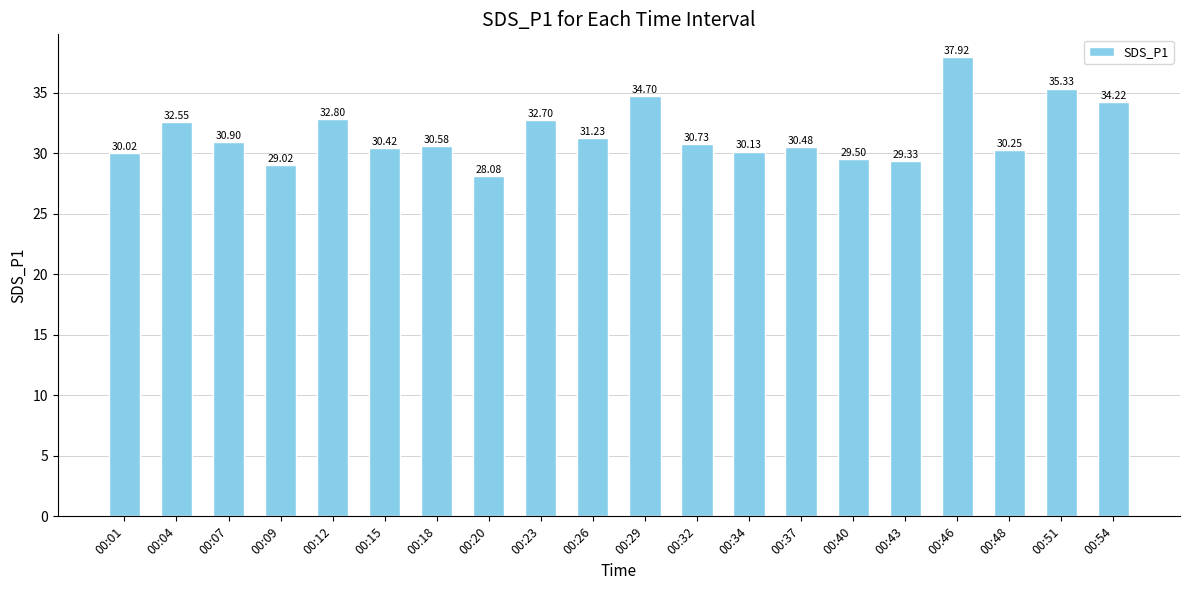

What is the value of the 17th bar from the left?

37.9